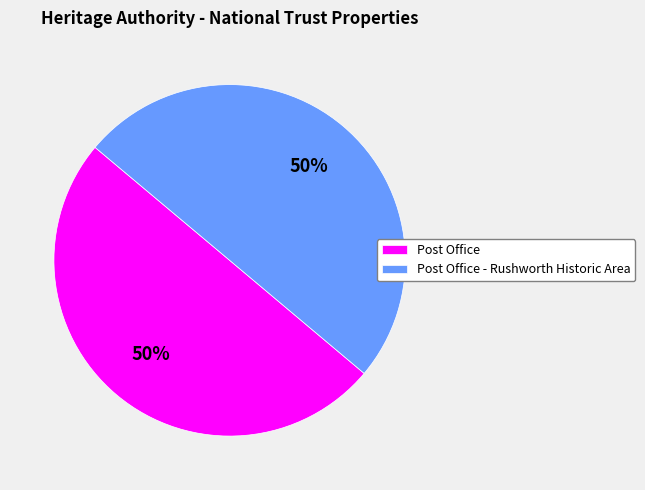

What percentage is the Post Office slice, to the nearest percent?

50%